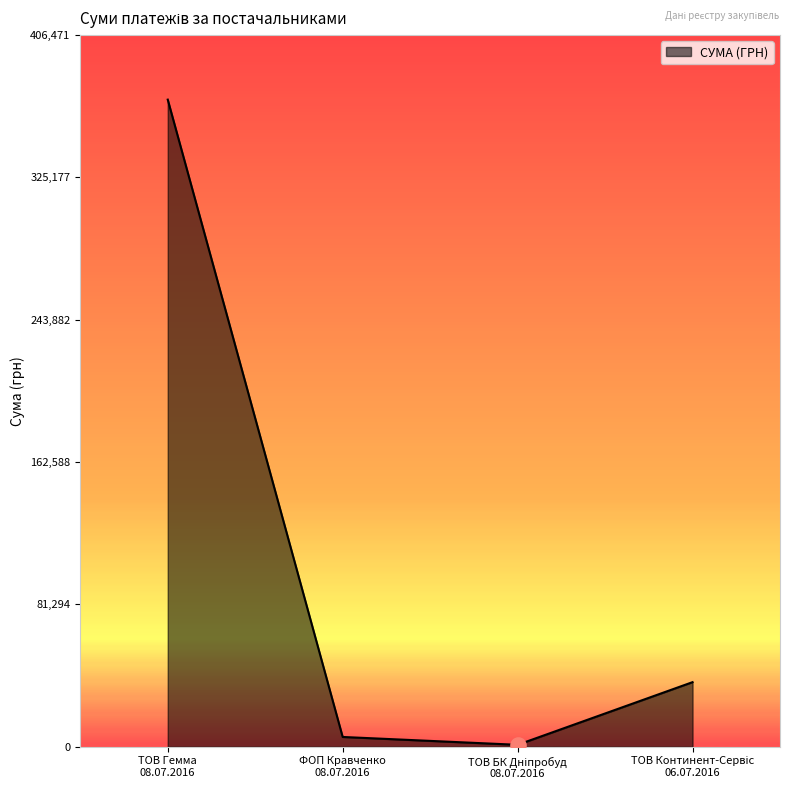

What is the difference between the maximum and minimum values?

368410.2